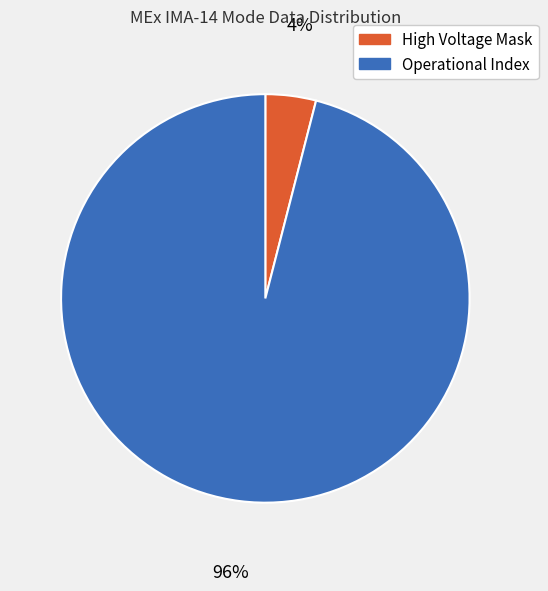

Rank the categories by value from highest to lowest.

Operational Index, High Voltage Mask